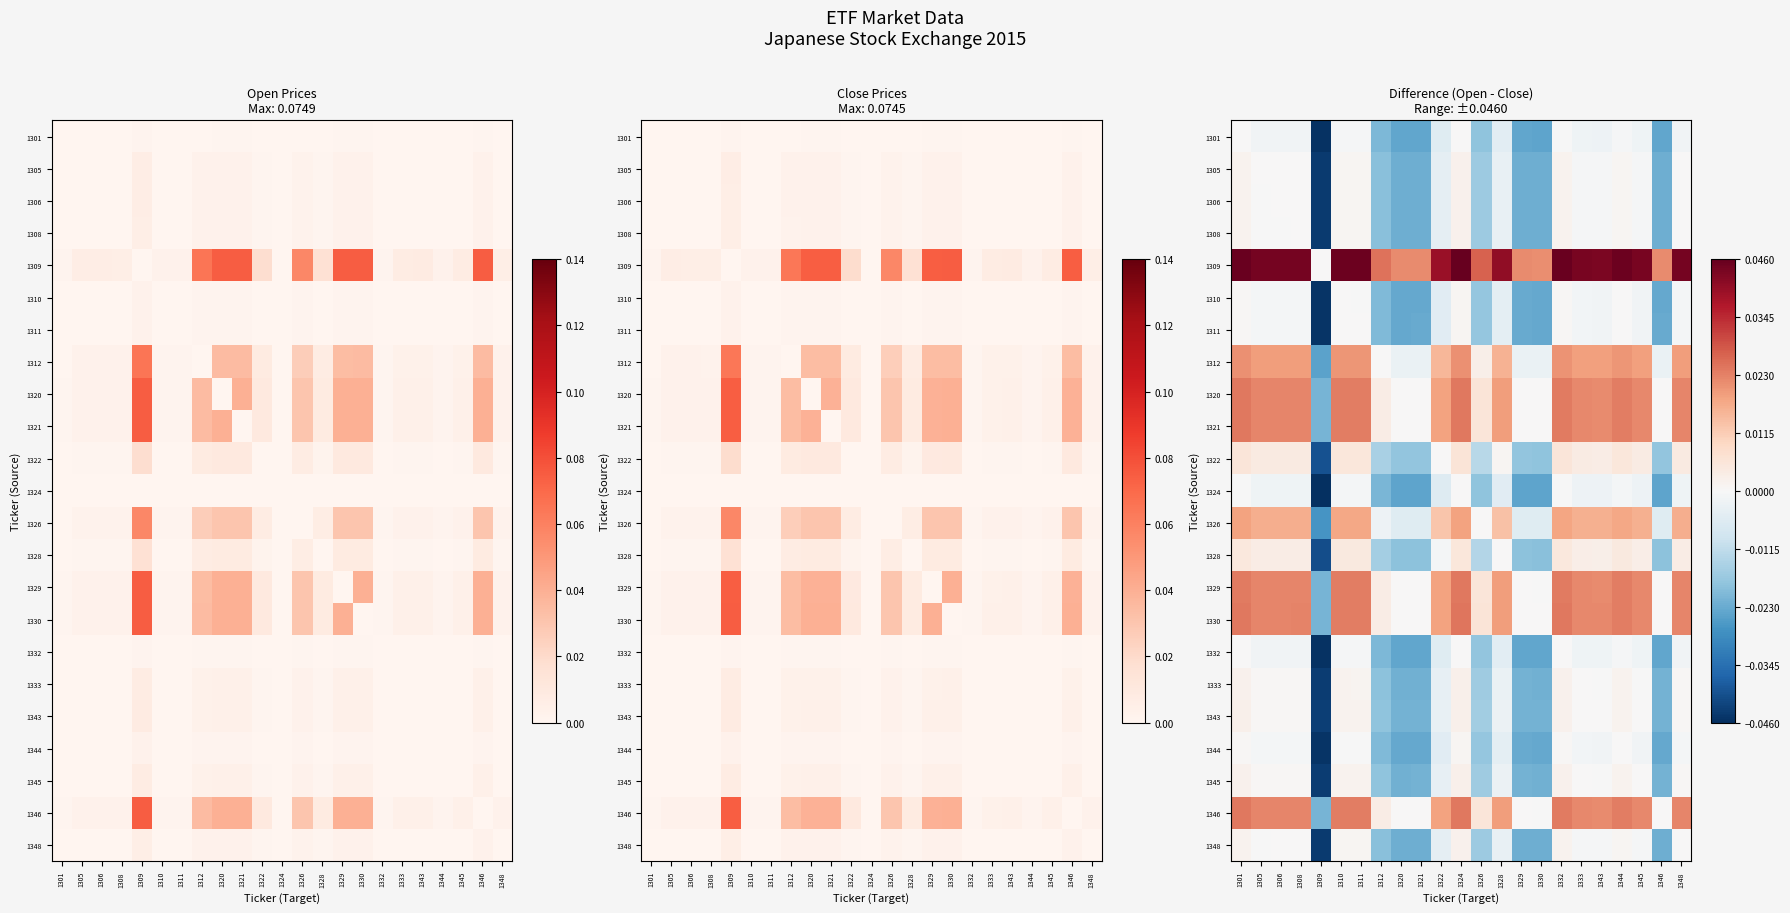

How many values in the 1324 series are below 0?

22